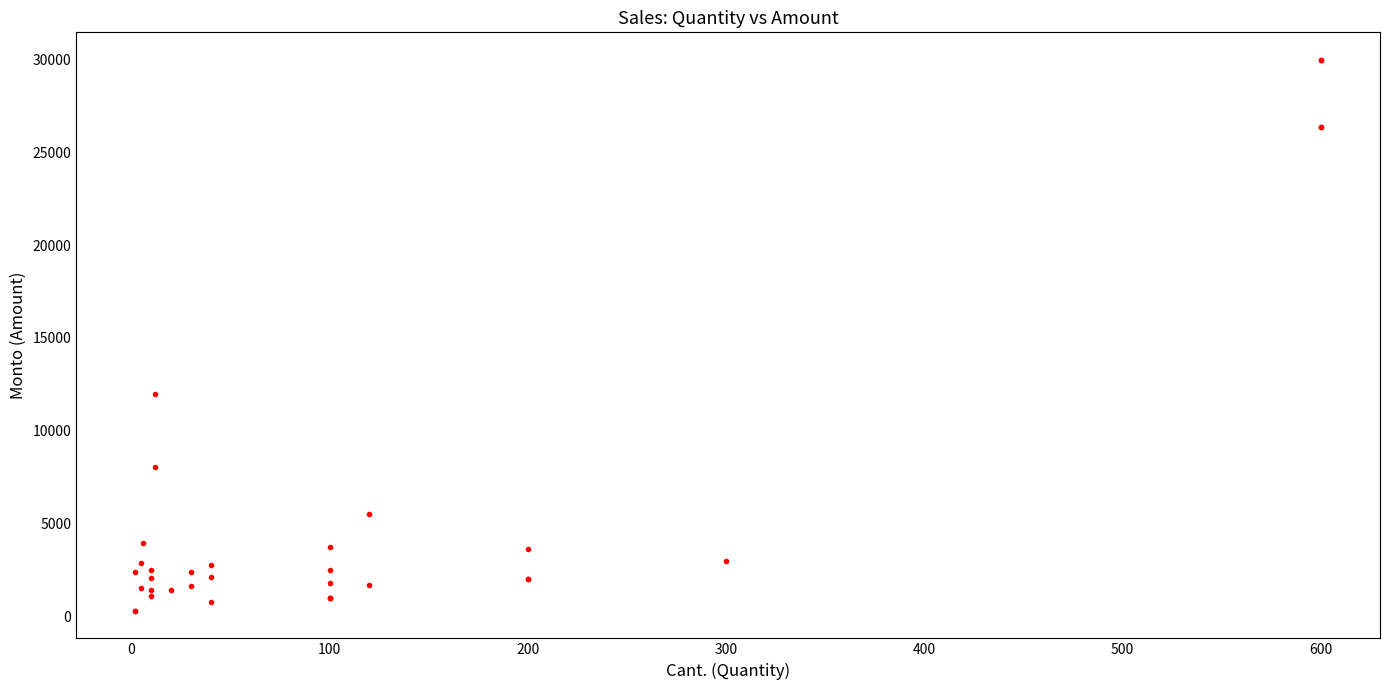

What Y value in the scatter plot is closest to 15140?

11952.0